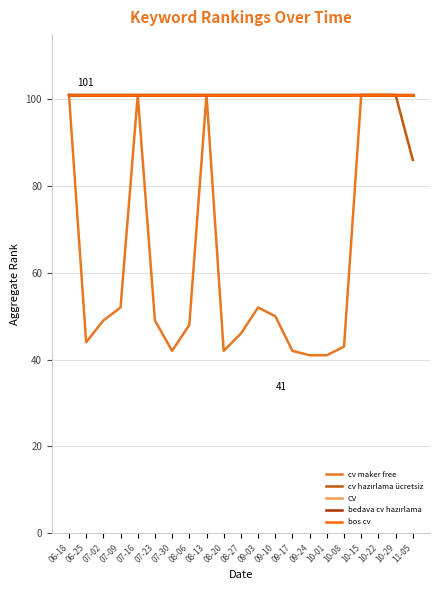

Is this an area chart (filled region under the line)?

No